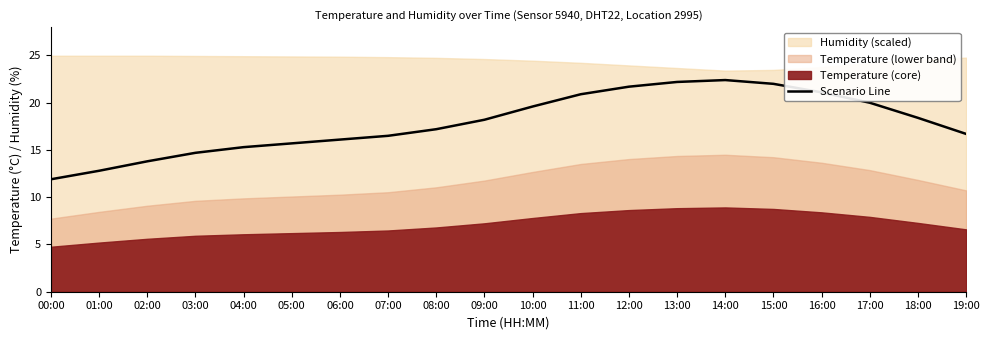

At which category does the data reach its first local peak?

14:00